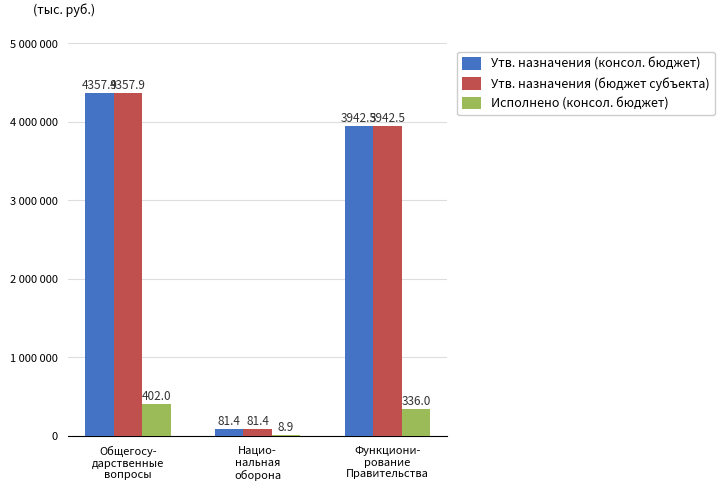

Reading left to right, extract all data points from this chart.

Утв. назначения (консол. бюджет): Общегосу-
дарственные
вопросы=4357900.0	Нацио-
нальная
оборона=81400.0	Функциони-
рование
Правительства=3942500.0
Утв. назначения (бюджет субъекта): Общегосу-
дарственные
вопросы=4357900.0	Нацио-
нальная
оборона=81400.0	Функциони-
рование
Правительства=3942500.0
Исполнено (консол. бюджет): Общегосу-
дарственные
вопросы=402001.8	Нацио-
нальная
оборона=8871.0	Функциони-
рование
Правительства=336041.8